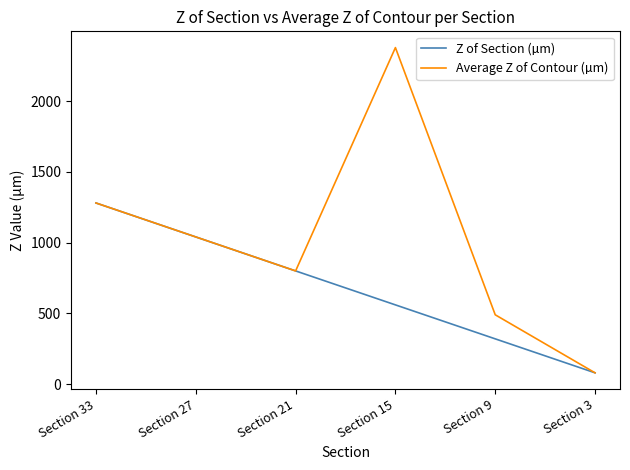

List the series in order of their overall mean, lowest first.

Z of Section (µm), Average Z of Contour (µm)